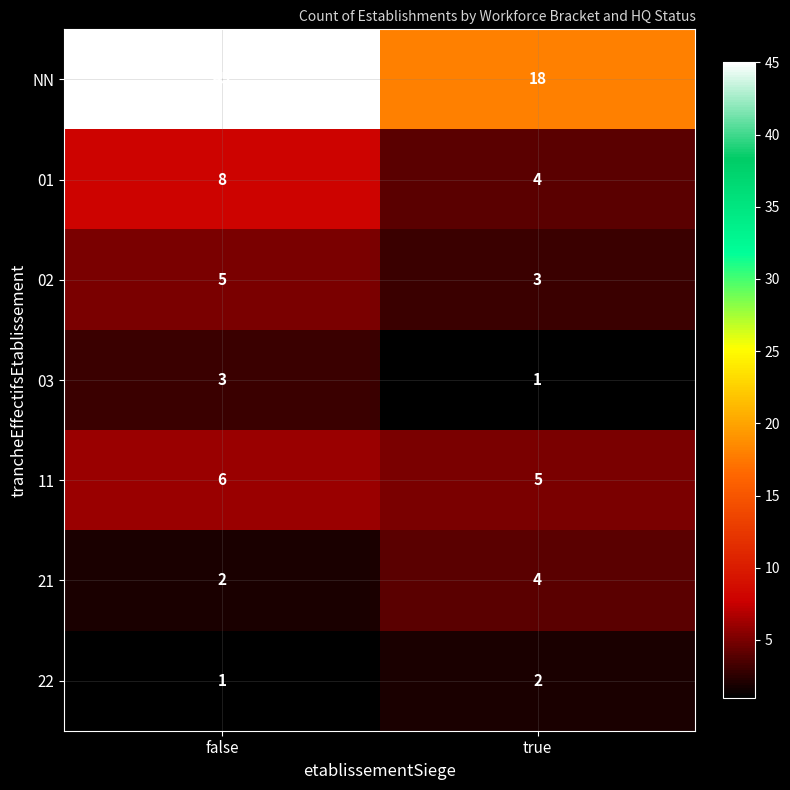

What is the total value across all series at false?

70